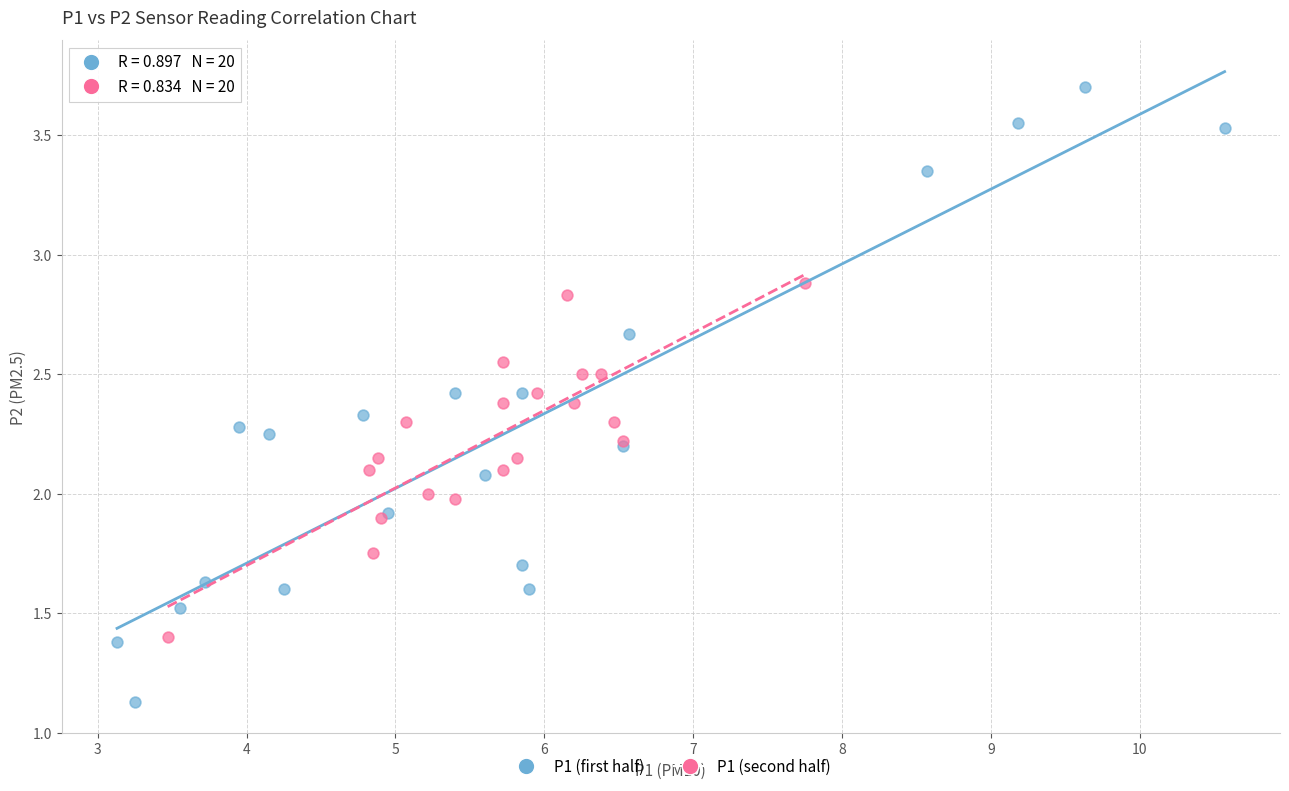

Which series has the widest spread of Y values?

P1 (first half)